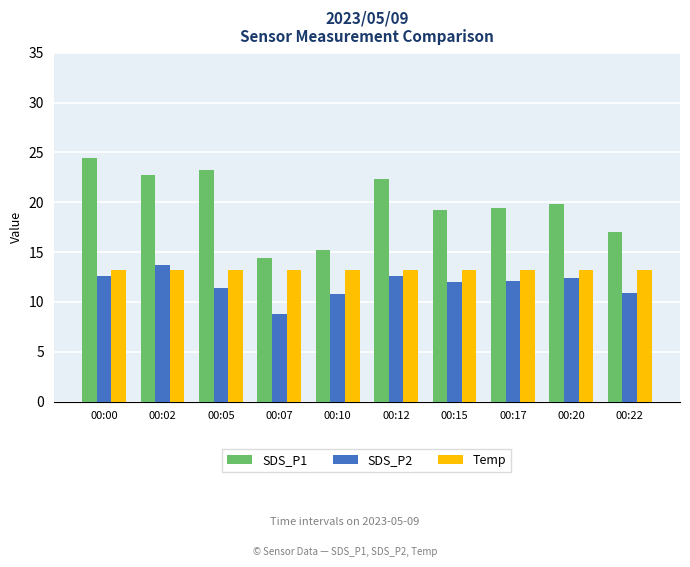

What is the difference between the SDS_P2 values at 00:02 and 00:17?

1.6